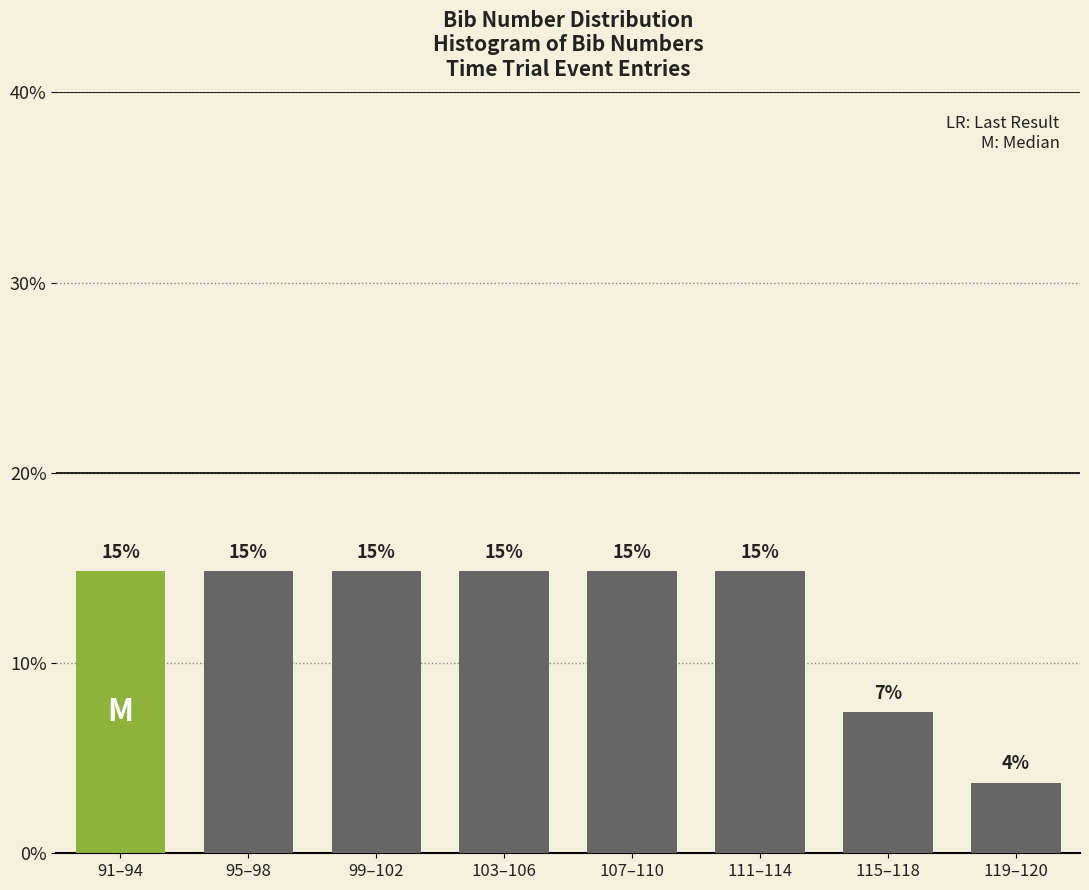

How many bars are there in total?

8